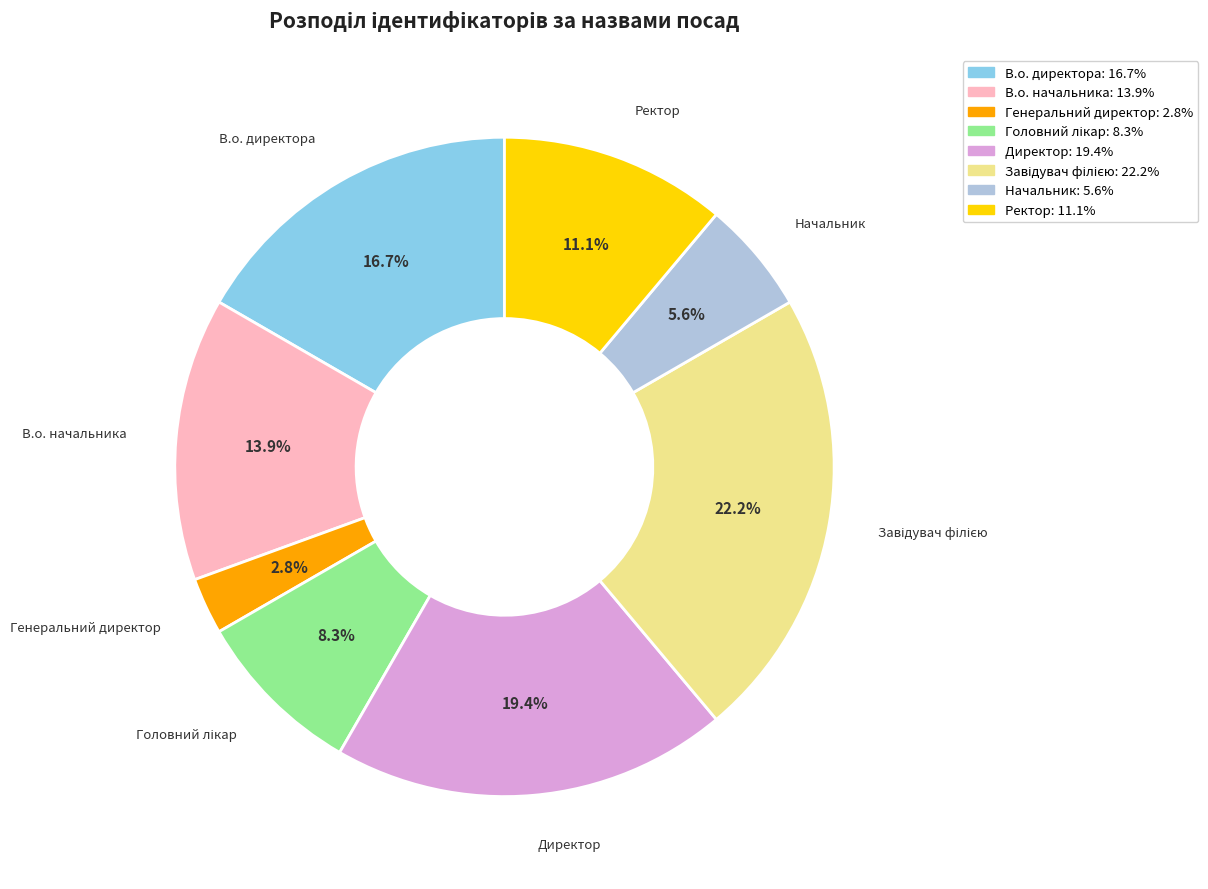

Is there a majority slice in this chart?

No